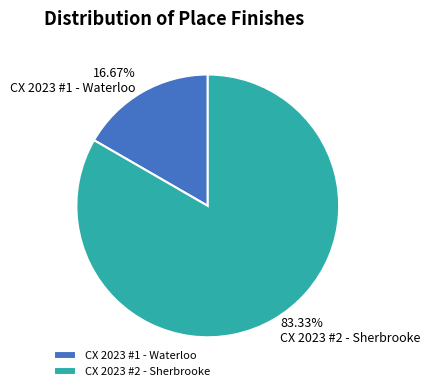

Between CX 2023 #1 - Waterloo and CX 2023 #2 - Sherbrooke, which is larger?

CX 2023 #2 - Sherbrooke